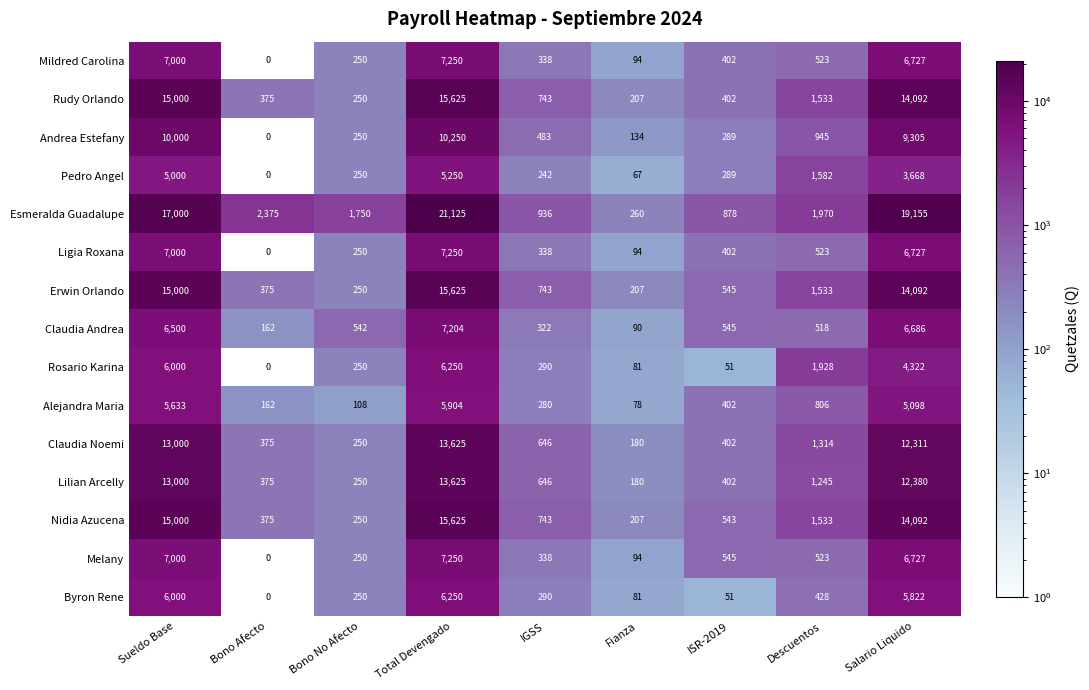

At how many categories does at least one series exceed 12658?

3